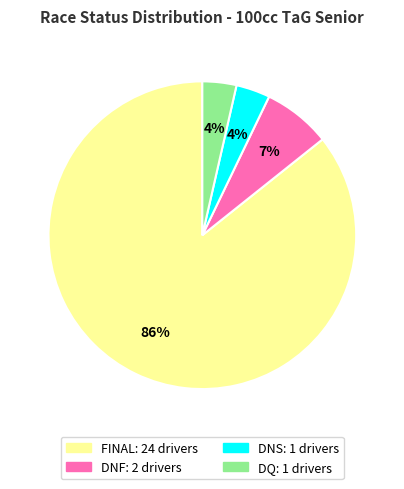

How many segments does this pie chart have?

4